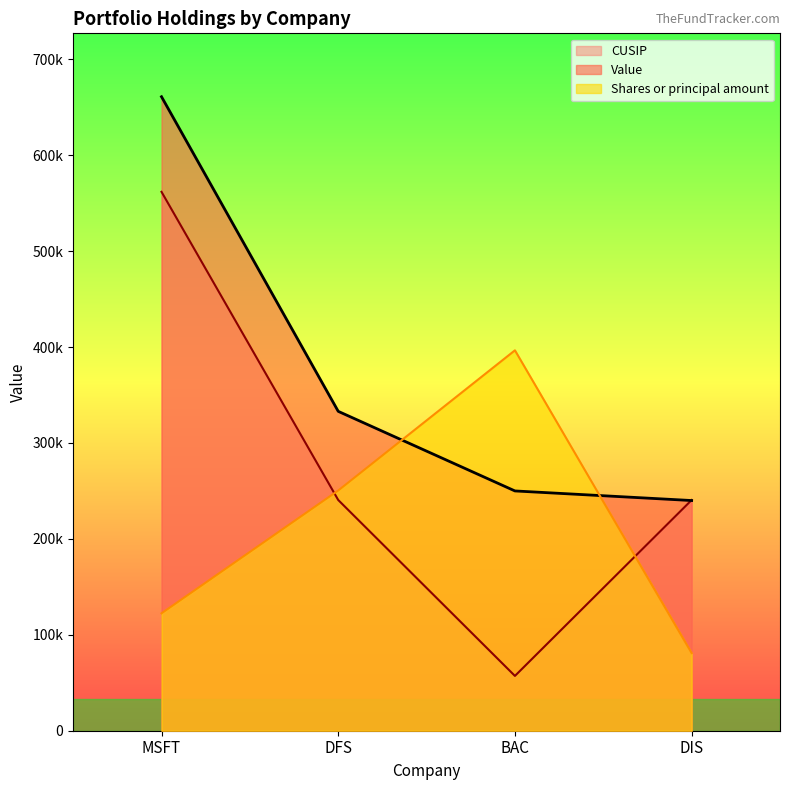

Does the chart have visible grid lines?

No